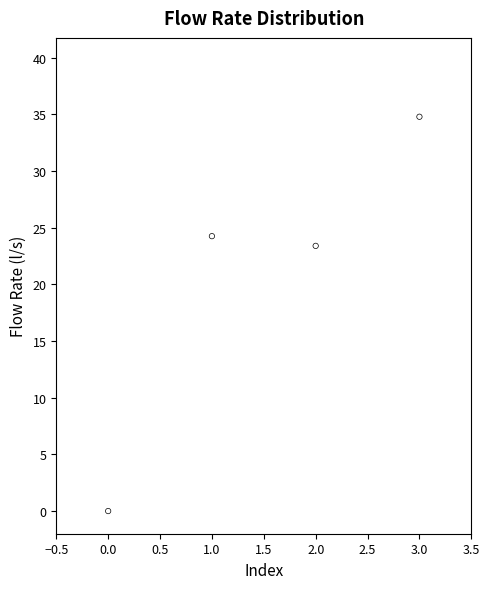

What Y value in the scatter plot is closest to 17?

23.4